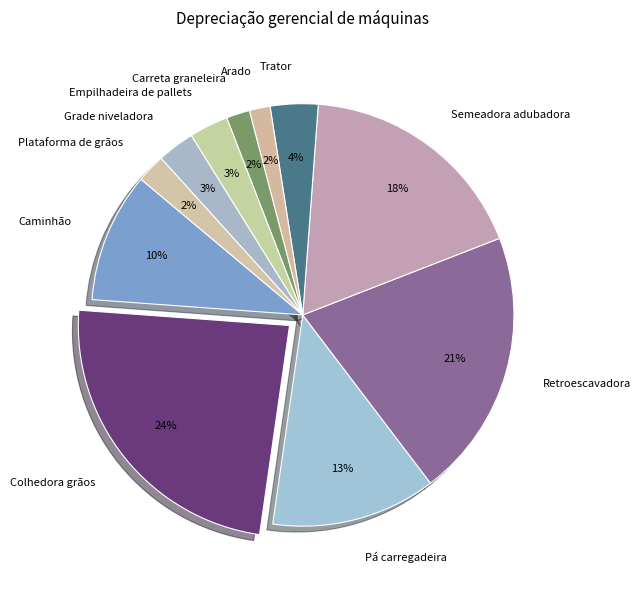

To the nearest percent, what is the difference between the largest and smallest slice percentages?

22%